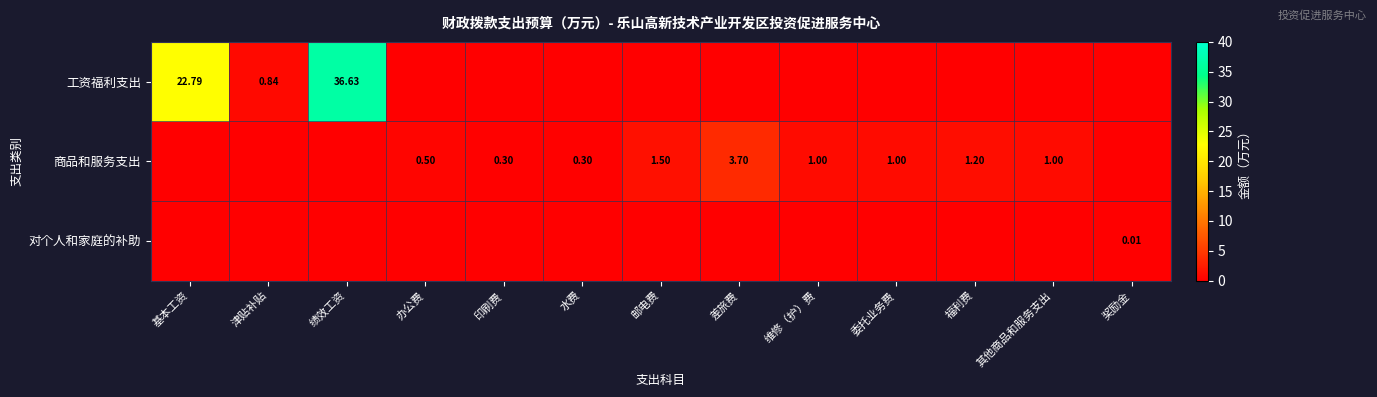

How many categories are shown in the chart?

13